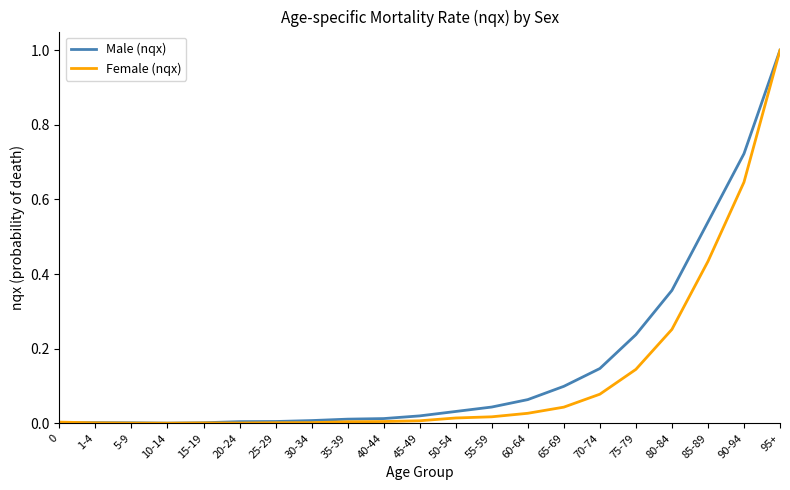

Which series has the largest range (max minus min)?

Female (nqx)